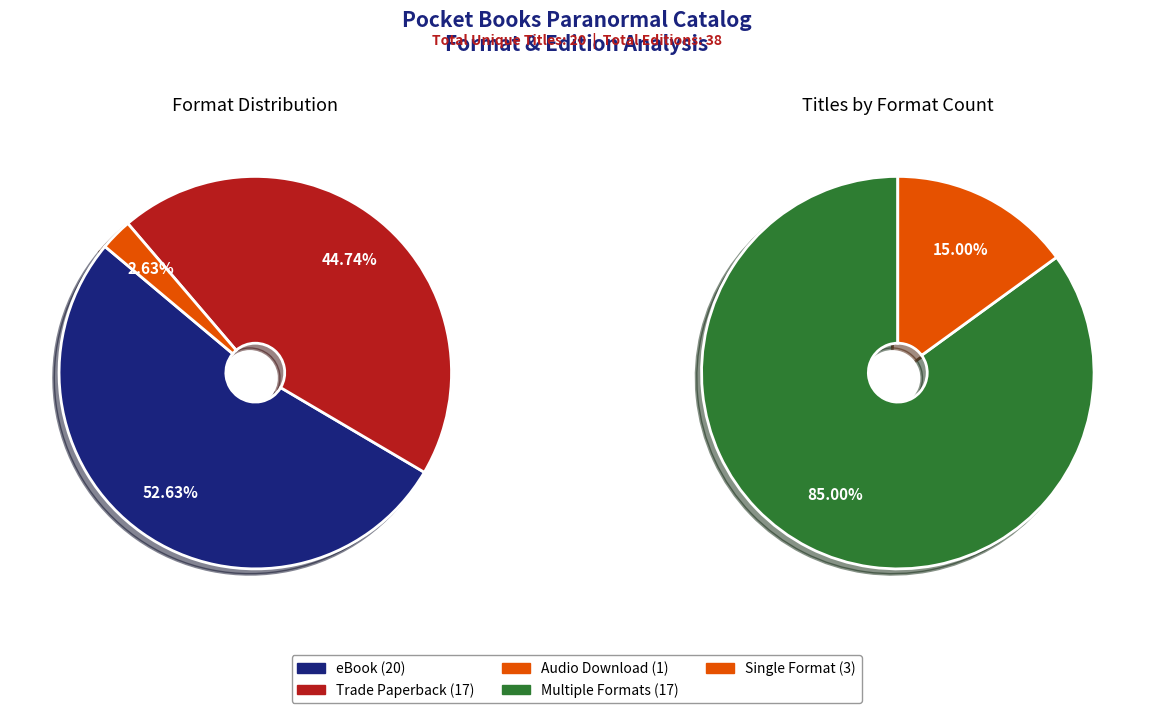

True or false: eBook accounts for 46% of the total.

False